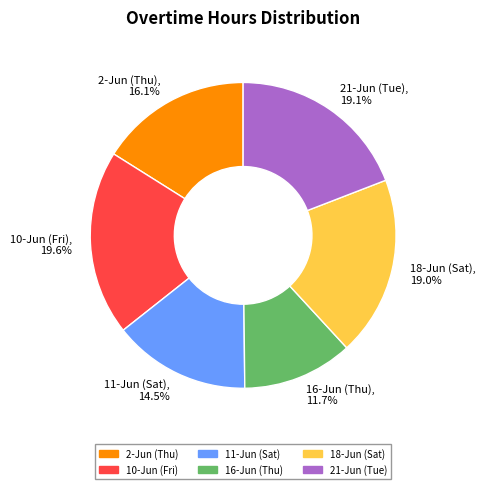

To the nearest percent, what is the combined percentage of 2-Jun (Thu) and 10-Jun (Fri)?

36%